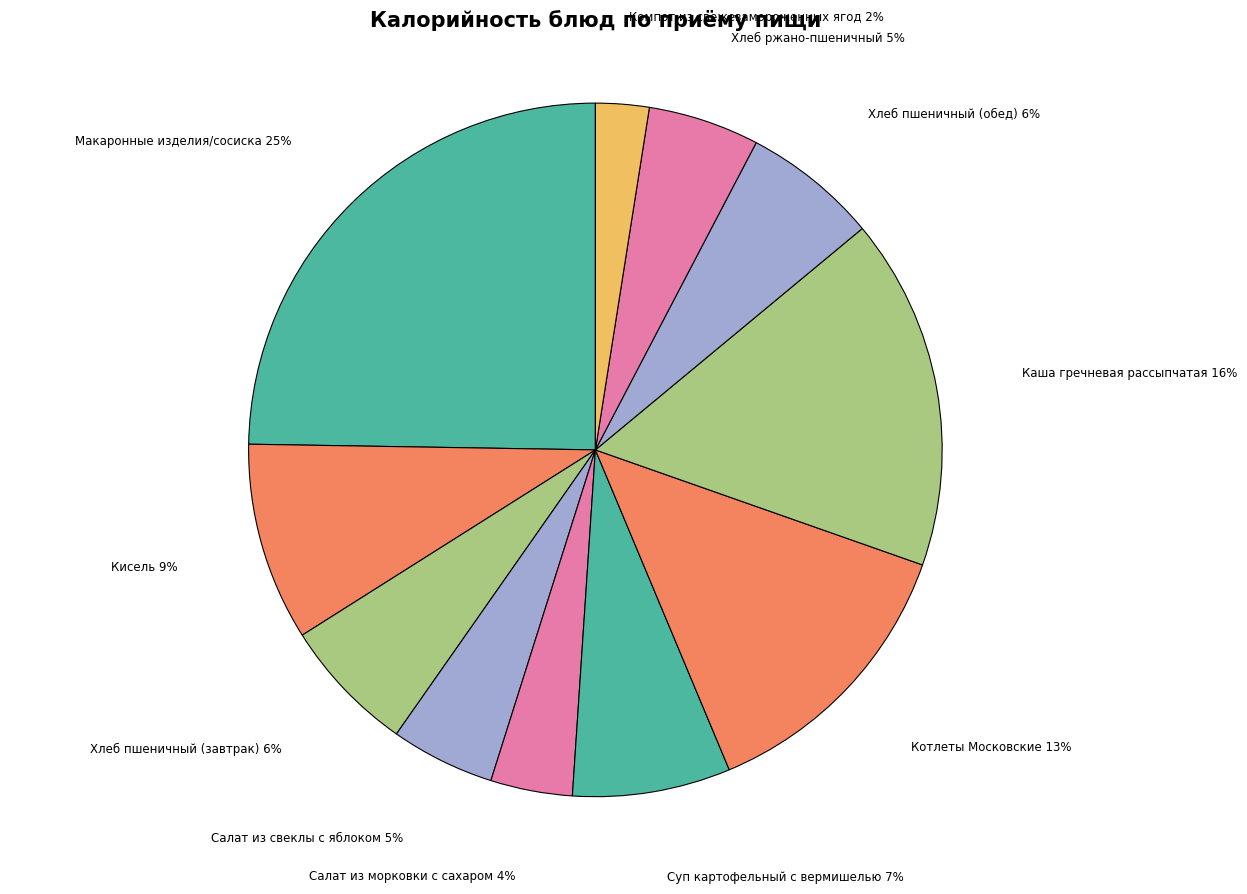

The Макаронные изделия/сосиска slice represents 11% of the pie. True or false?

False